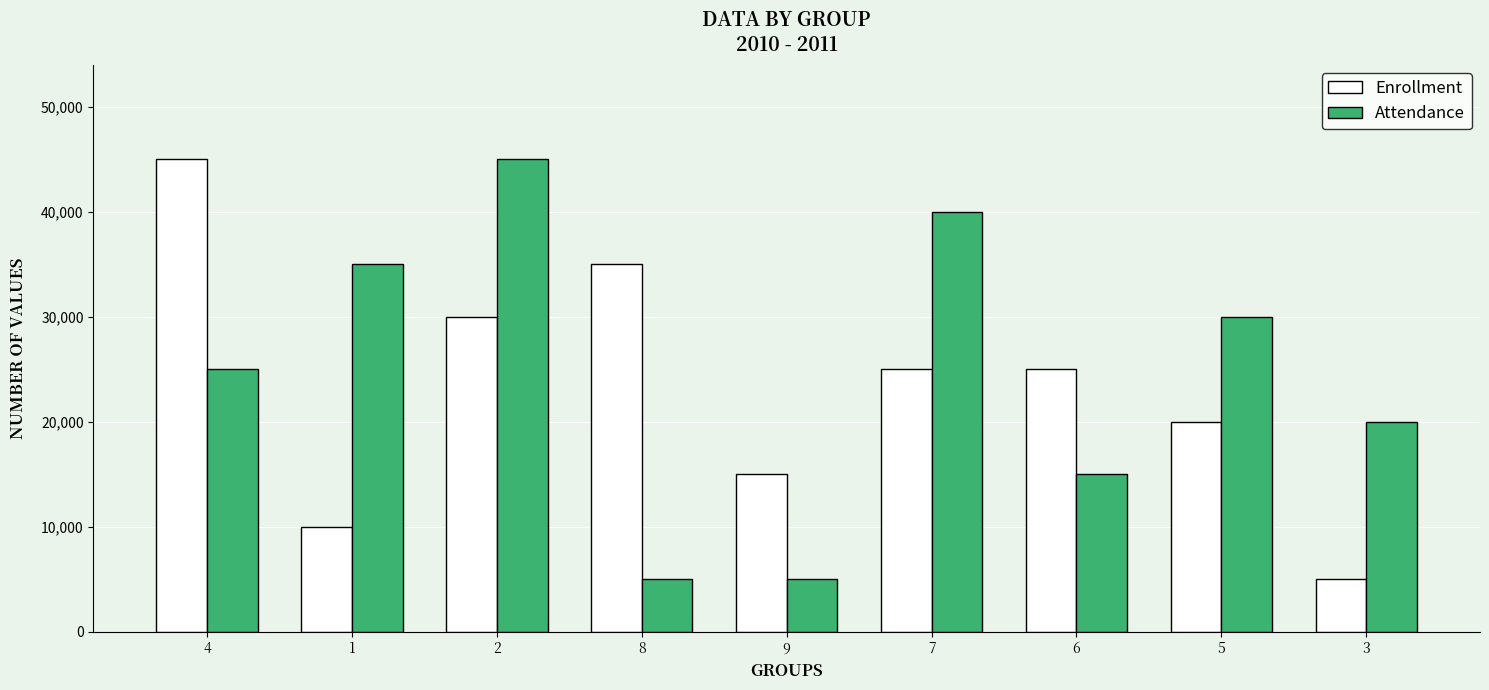

Reading left to right, transcribe all the data shown in this chart.

Enrollment: 4=45000	1=10000	2=30000	8=35000	9=15000	7=25000	6=25000	5=20000	3=5000
Attendance: 4=25000	1=35000	2=45000	8=5000	9=5000	7=40000	6=15000	5=30000	3=20000